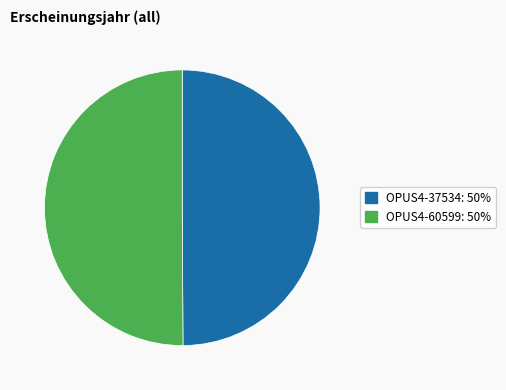

How many slices are in this pie chart?

2